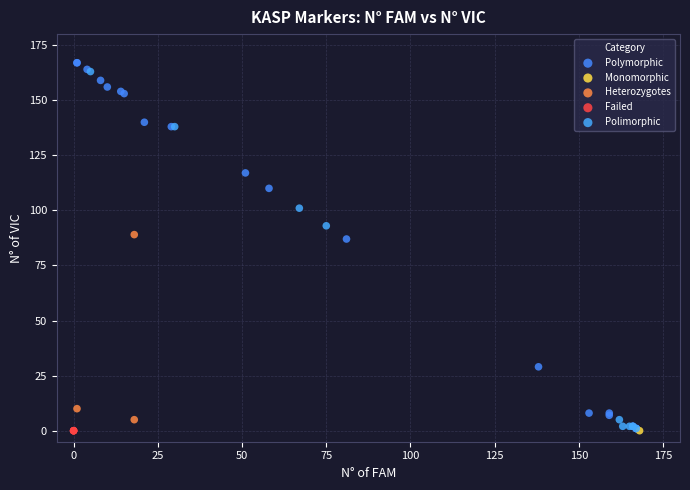

What are all the series names shown in the legend?

Polymorphic, Monomorphic, Heterozygotes, Failed, Polimorphic